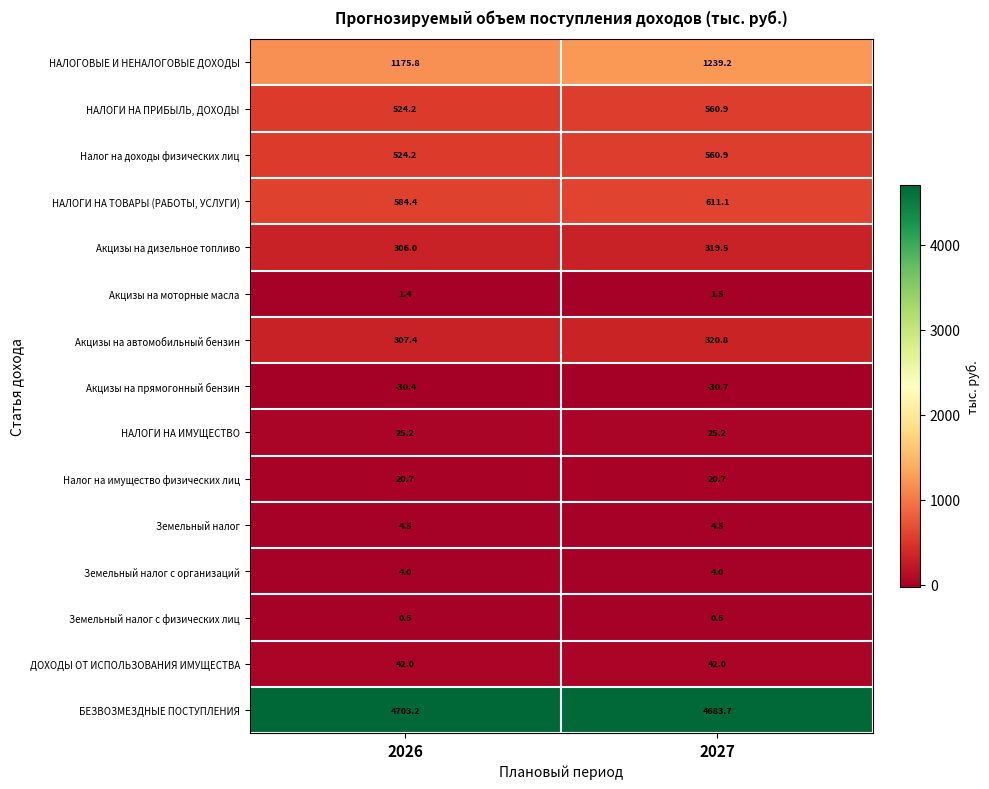

Reading left to right, list all the values displayed in this chart.

НАЛОГОВЫЕ И НЕНАЛОГОВЫЕ ДОХОДЫ: 1175.8	1239.2
НАЛОГИ НА ПРИБЫЛЬ, ДОХОДЫ: 524.2	560.9
Налог на доходы физических лиц: 524.2	560.9
НАЛОГИ НА ТОВАРЫ (РАБОТЫ, УСЛУГИ): 584.4	611.1
Акцизы на дизельное топливо: 306.0	319.5
Акцизы на моторные масла: 1.4	1.5
Акцизы на автомобильный бензин: 307.4	320.8
Акцизы на прямогонный бензин: -30.4	-30.7
НАЛОГИ НА ИМУЩЕСТВО: 25.2	25.2
Налог на имущество физических лиц: 20.7	20.7
Земельный налог: 4.5	4.5
Земельный налог с организаций: 4.0	4.0
Земельный налог с физических лиц: 0.5	0.5
ДОХОДЫ ОТ ИСПОЛЬЗОВАНИЯ ИМУЩЕСТВА: 42.0	42.0
БЕЗВОЗМЕЗДНЫЕ ПОСТУПЛЕНИЯ: 4703.2	4683.7